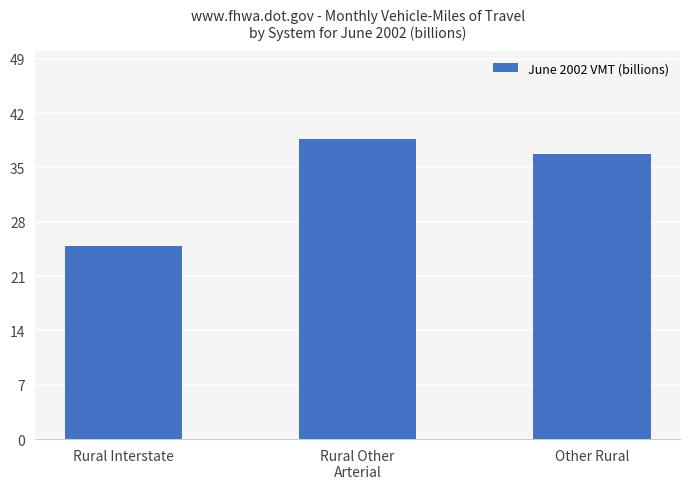

Reading left to right, what are all the values shown in this chart?

Rural Interstate=24.9	Rural Other
Arterial=38.7	Other Rural=36.7